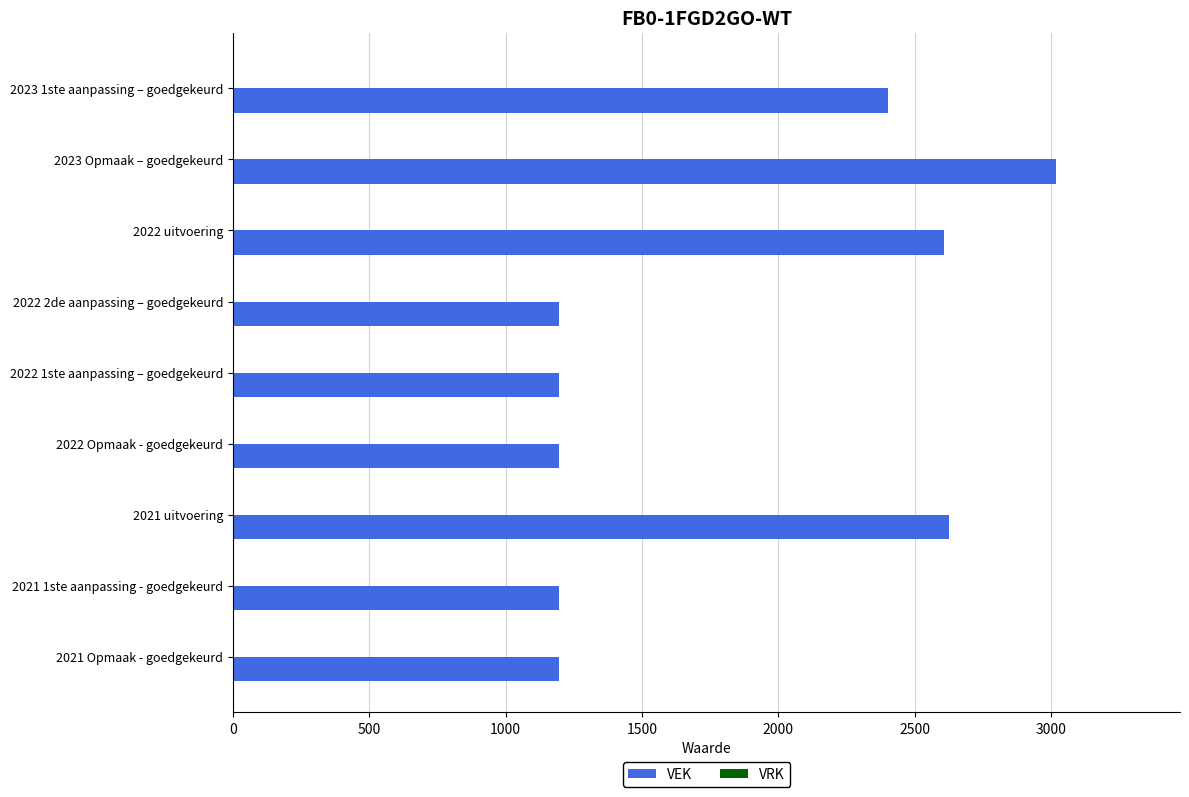

Does the chart contain any negative values?

No